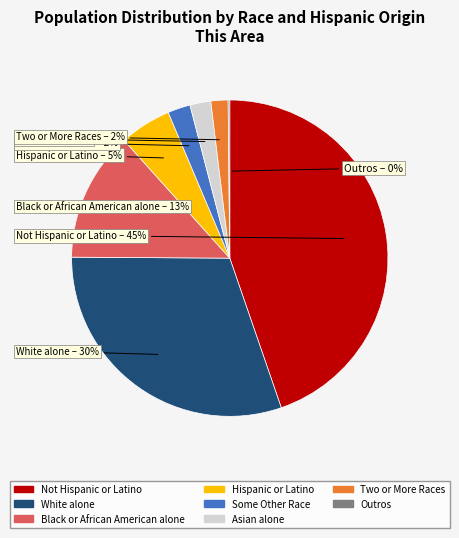

To the nearest percent, what is the average slice percentage?

12%